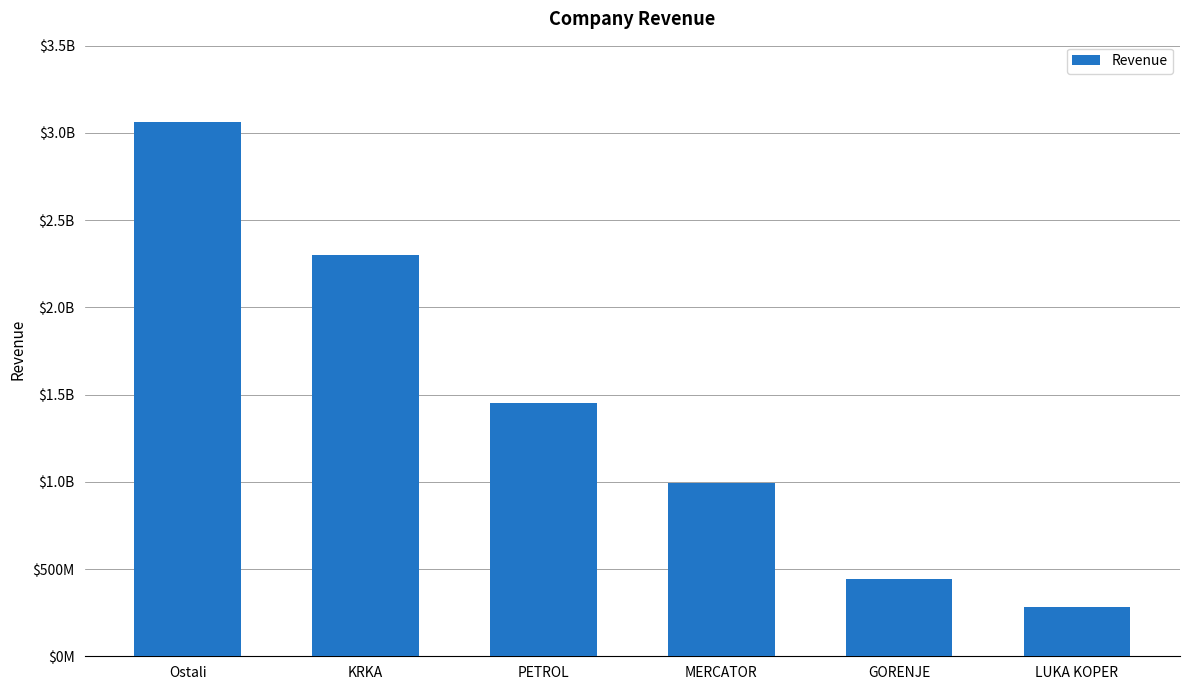

Does the chart contain any negative values?

No